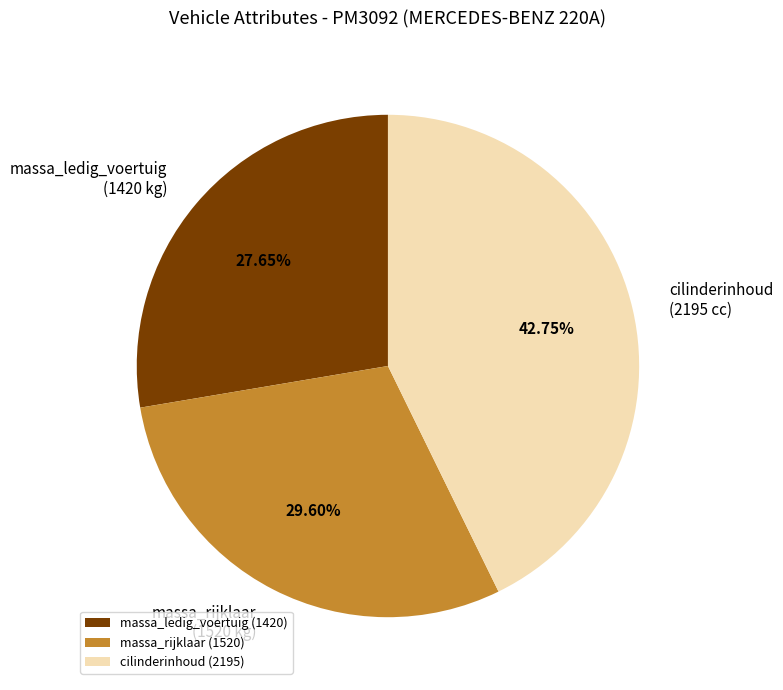

Is massa_ledig_voertuig (1420 kg) the majority of the pie?

No